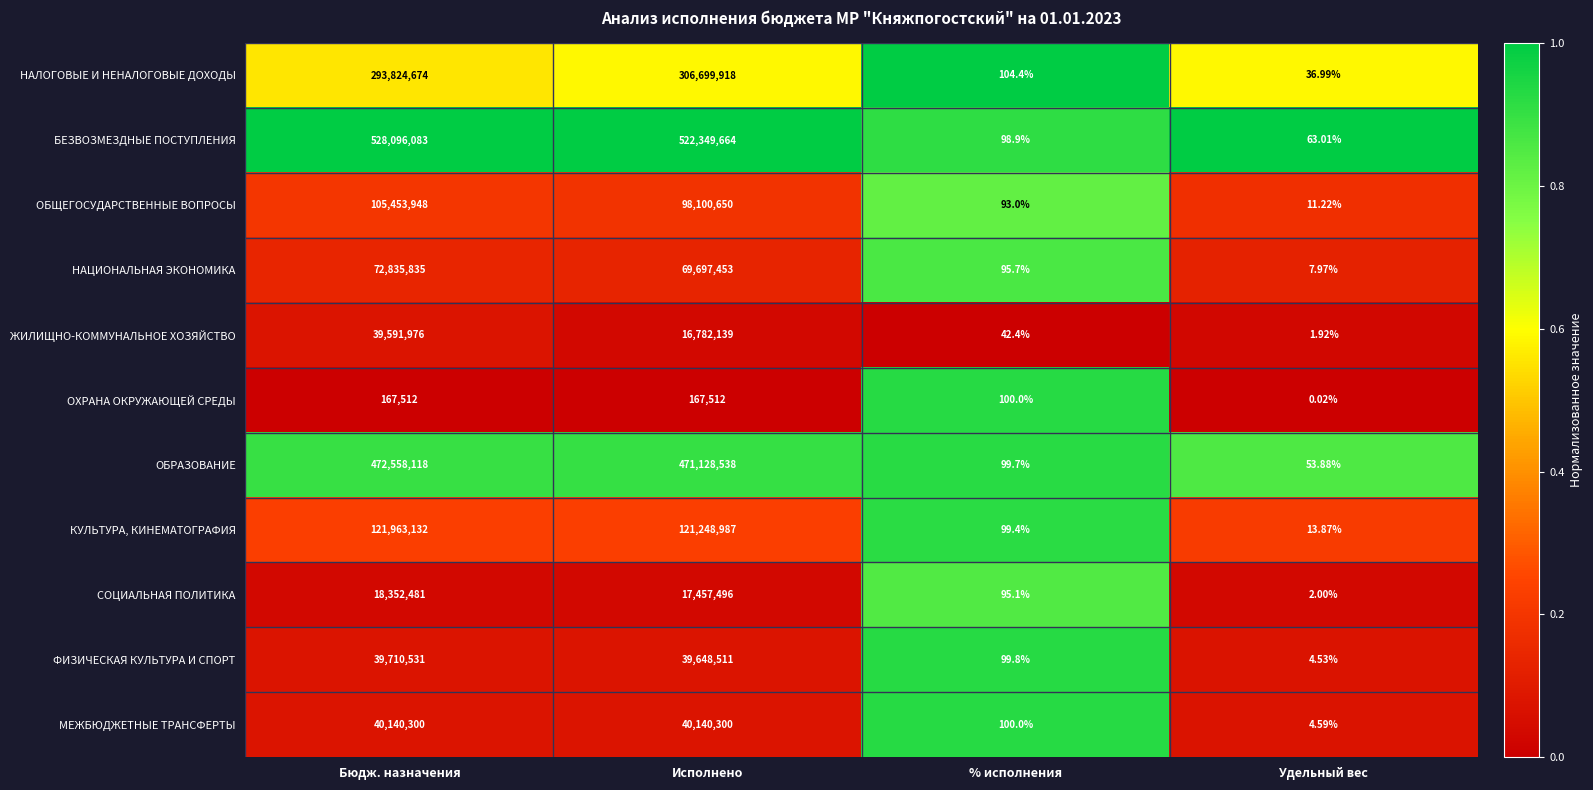

Which series has the largest range (max minus min)?

БЕЗВОЗМЕЗДНЫЕ ПОСТУПЛЕНИЯ